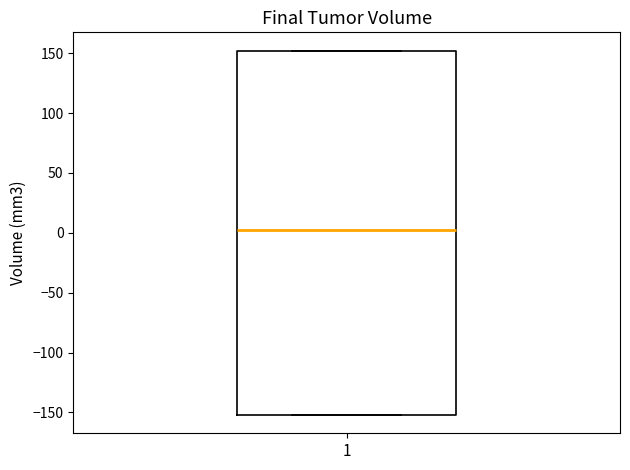

Transcribe this box plot: give where the median line is, the range the box spans, and where the two whiskers end, as read against the y-axis. The values are not printed on the chart, so give them approximately, as read against the axis.

median 5, box -150 to 150, whiskers -150 to 150